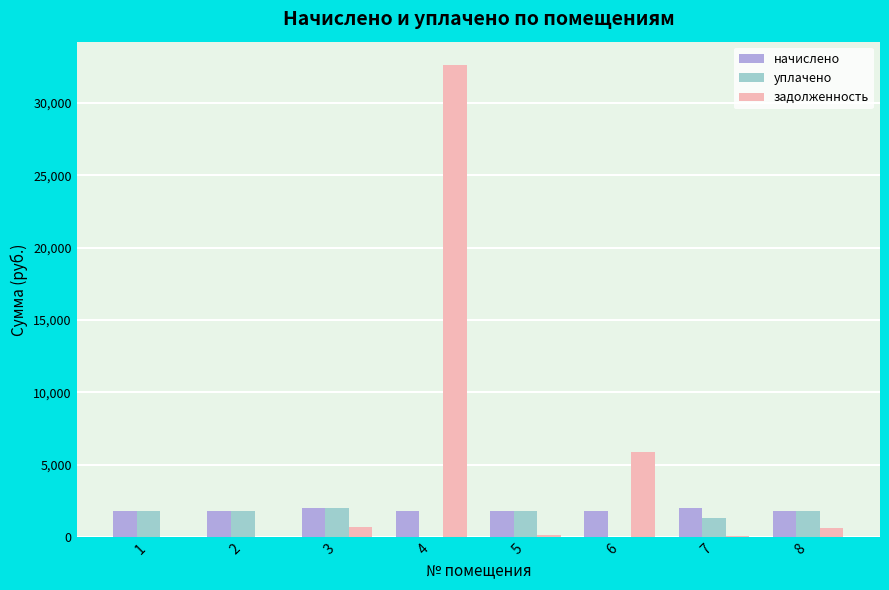

What is the greatest value displayed?

32604.7